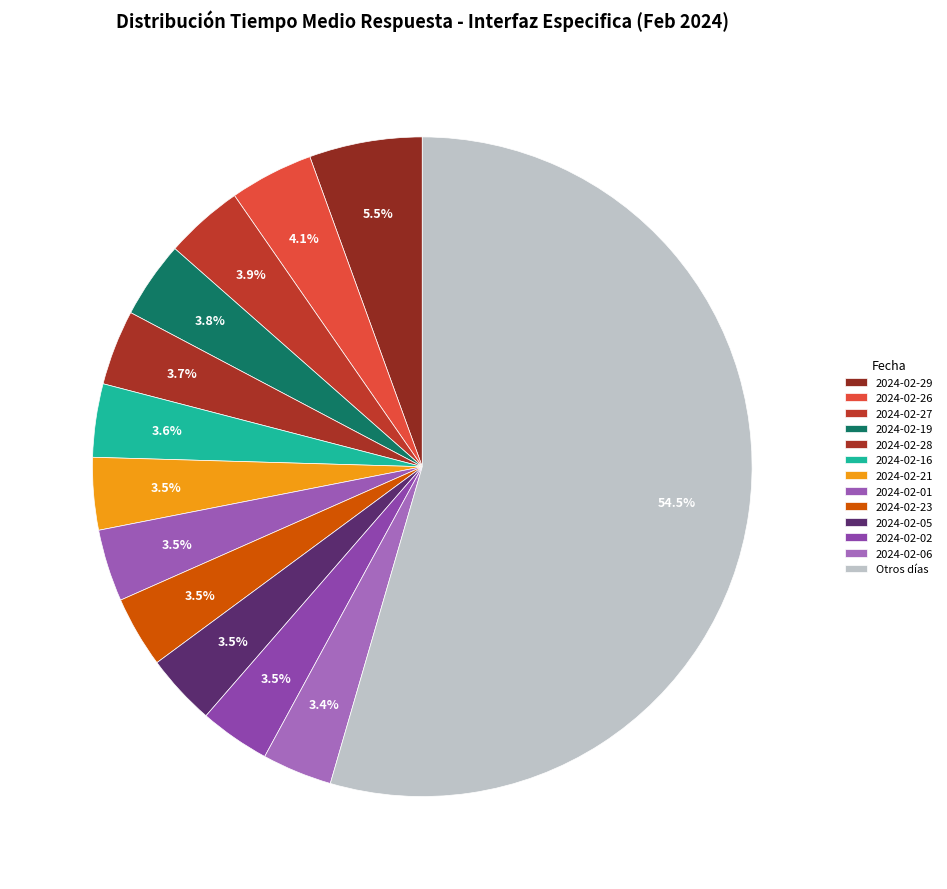

What is the total percentage of 2024-02-01 and 2024-02-06?

7.0%